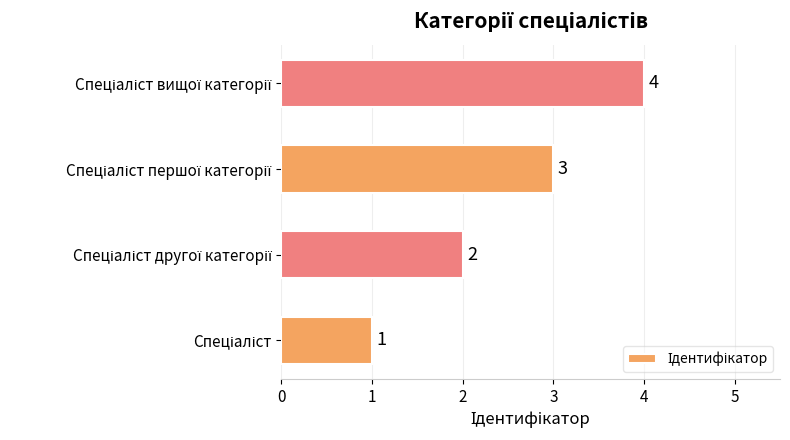

What is the greatest value displayed?

4